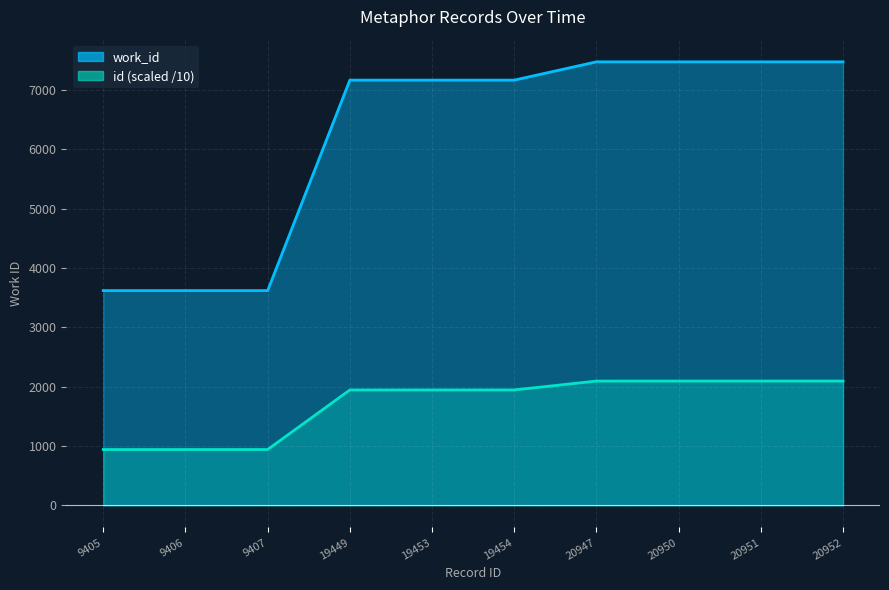

Which series has the largest total across all categories?

work_id line